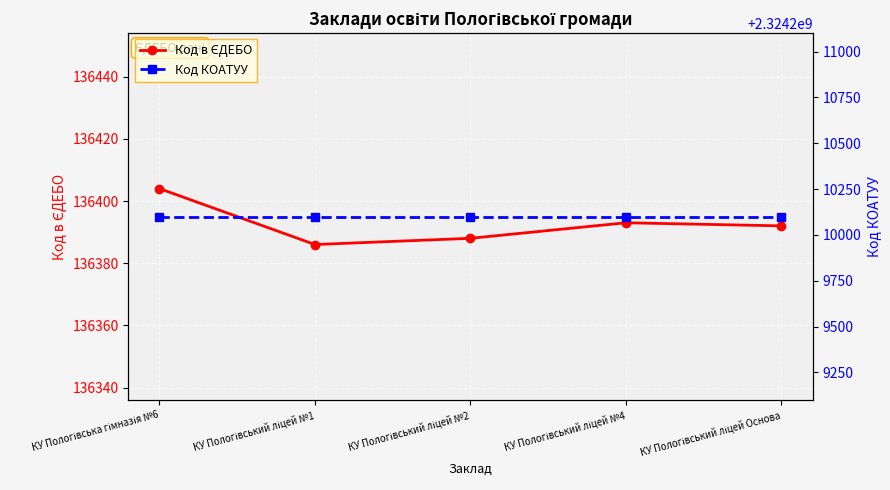

At which category does Код в ЄДЕБО reach its first local valley?

КУ Пологівський ліцей №1